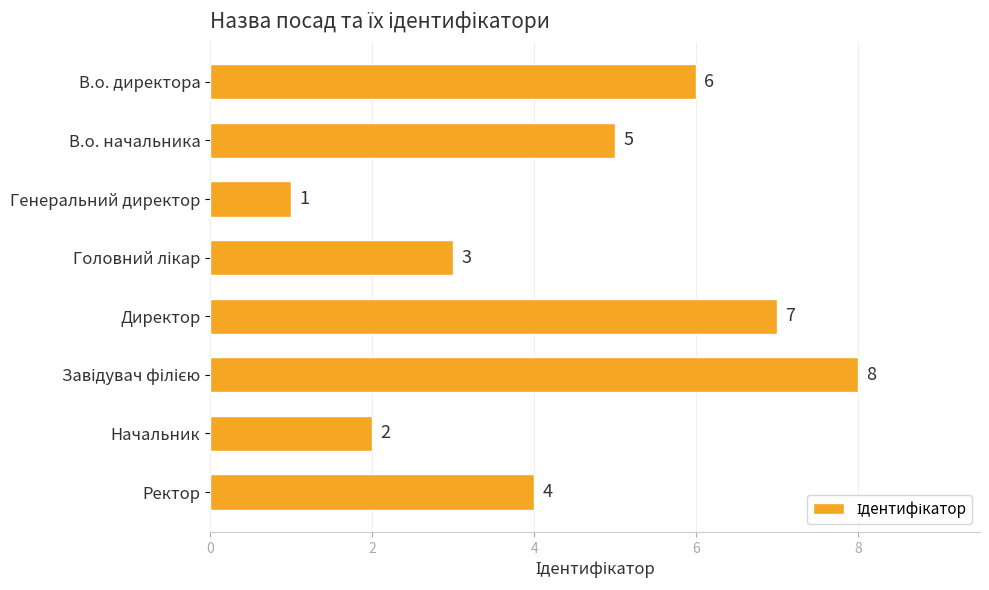

Are the bars grouped side by side (vs. stacked)?

No